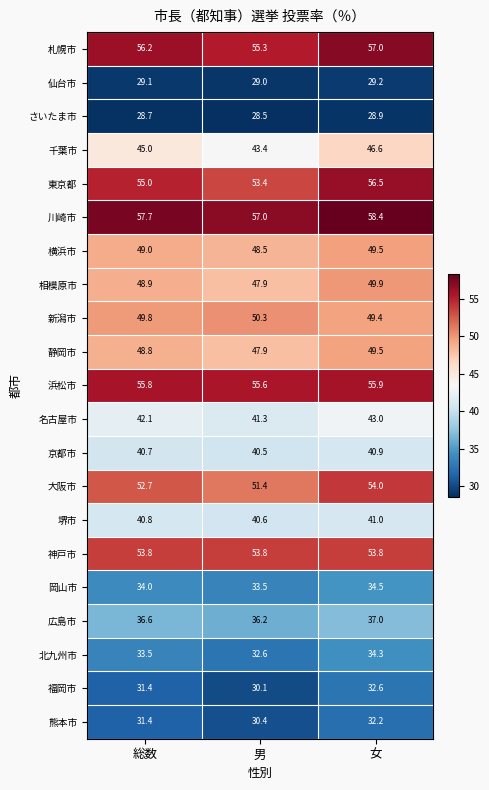

At which label does 熊本市 reach its peak?

女